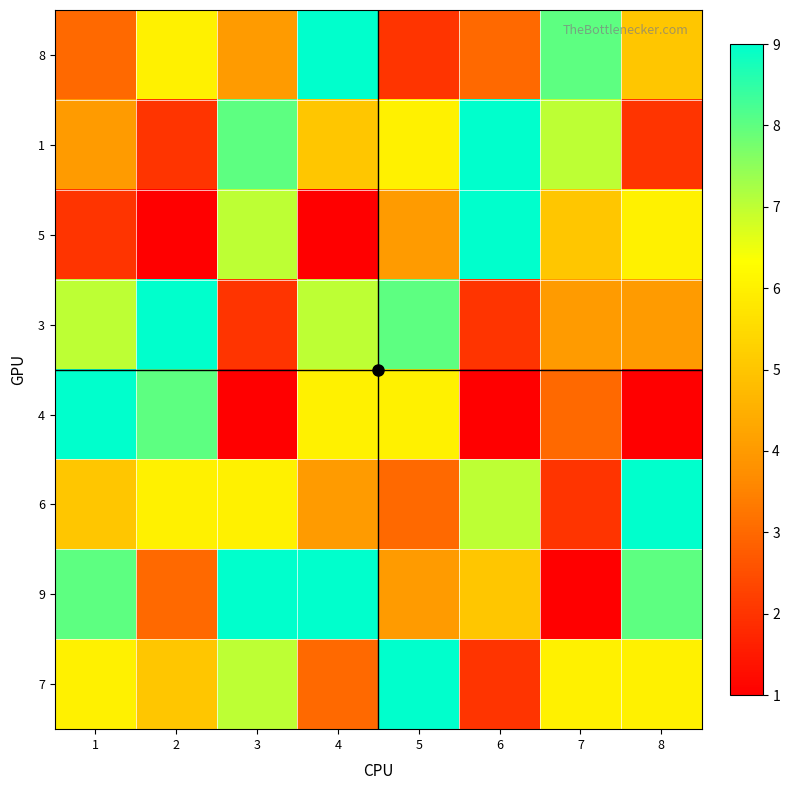

What is the maximum value shown in the chart?

9